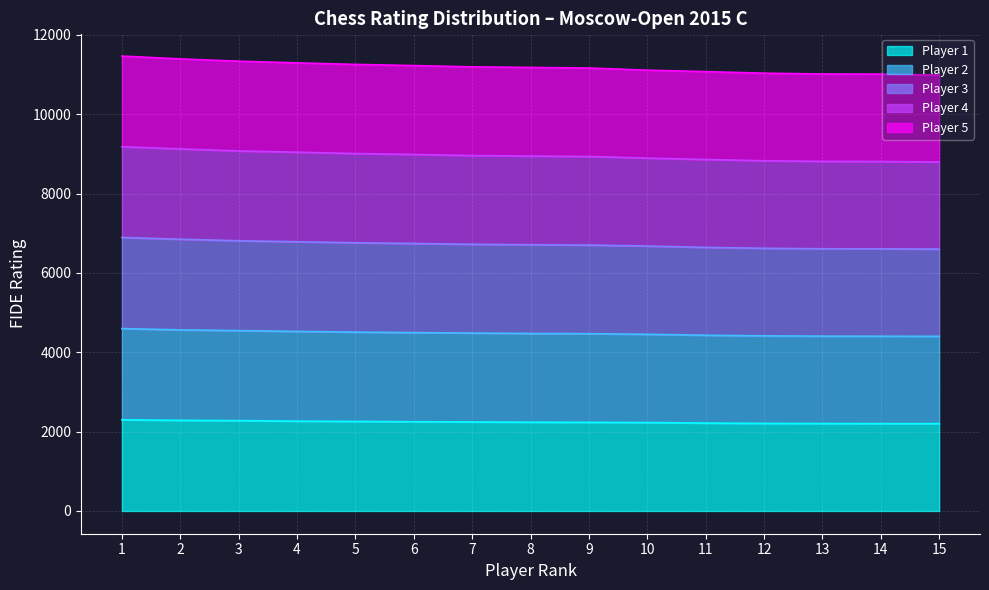

What is the total value across all series at 5?

11254